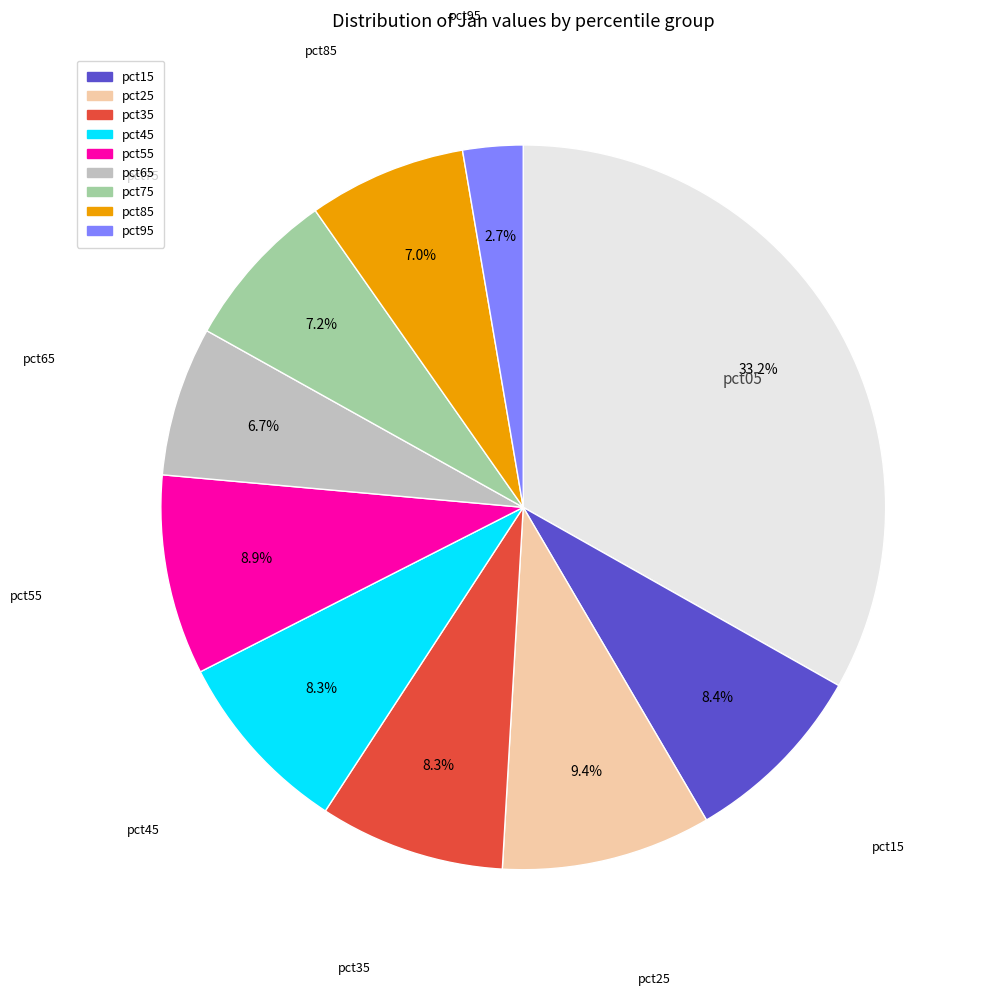

Is there a majority slice in this chart?

No